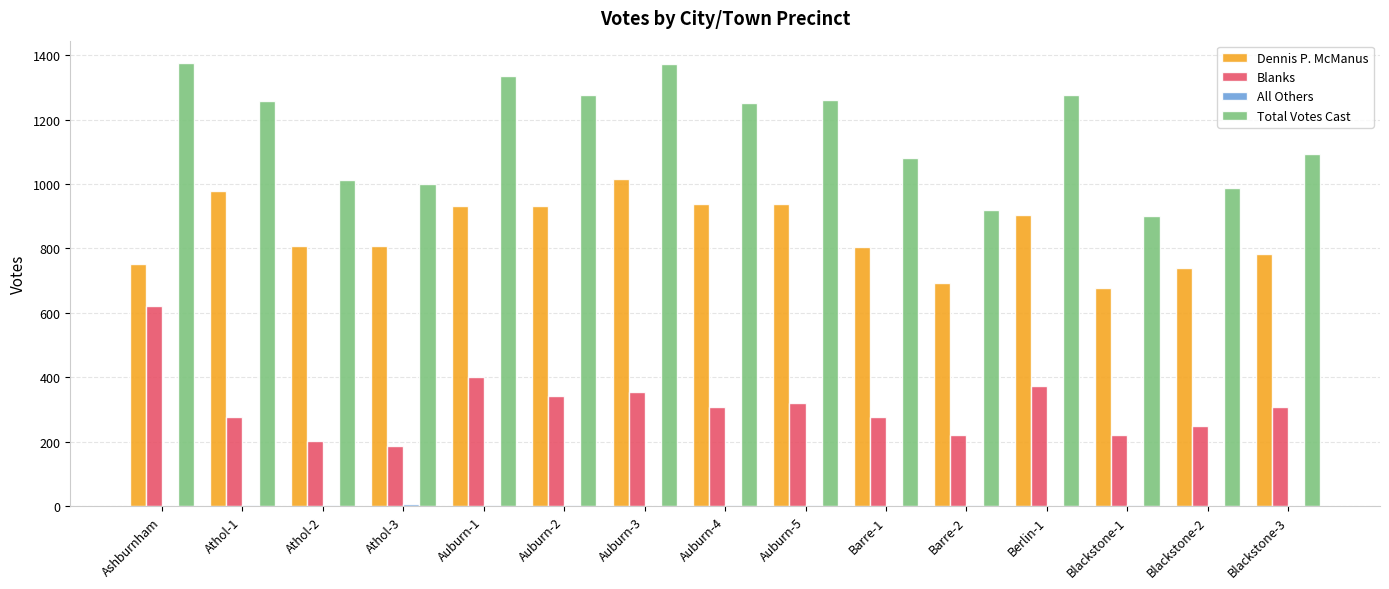

Between Auburn-1 and Blackstone-3, which series saw the biggest shift?

Total Votes Cast